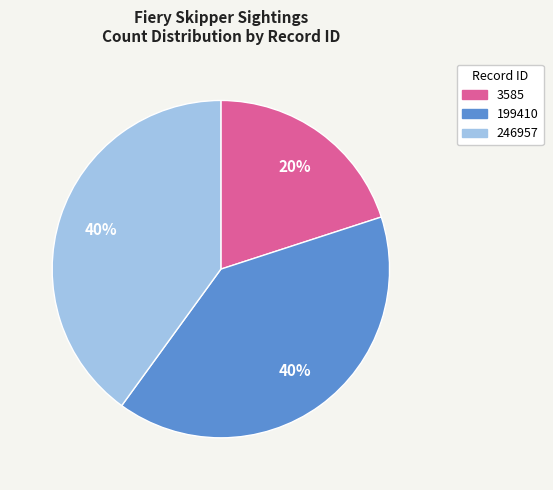

To the nearest percent, what portion does 199410 represent?

40%